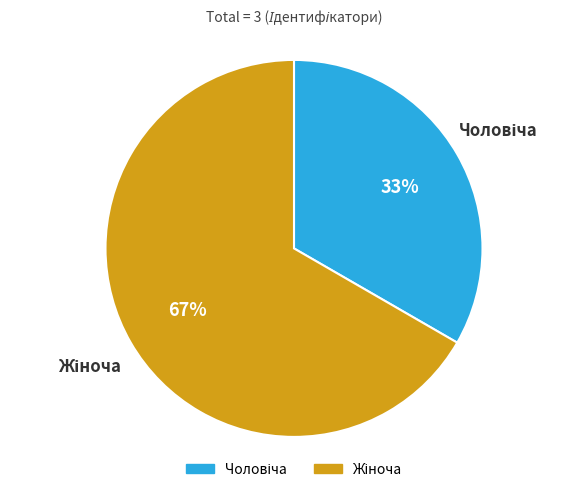

Does any single category account for the majority?

Yes